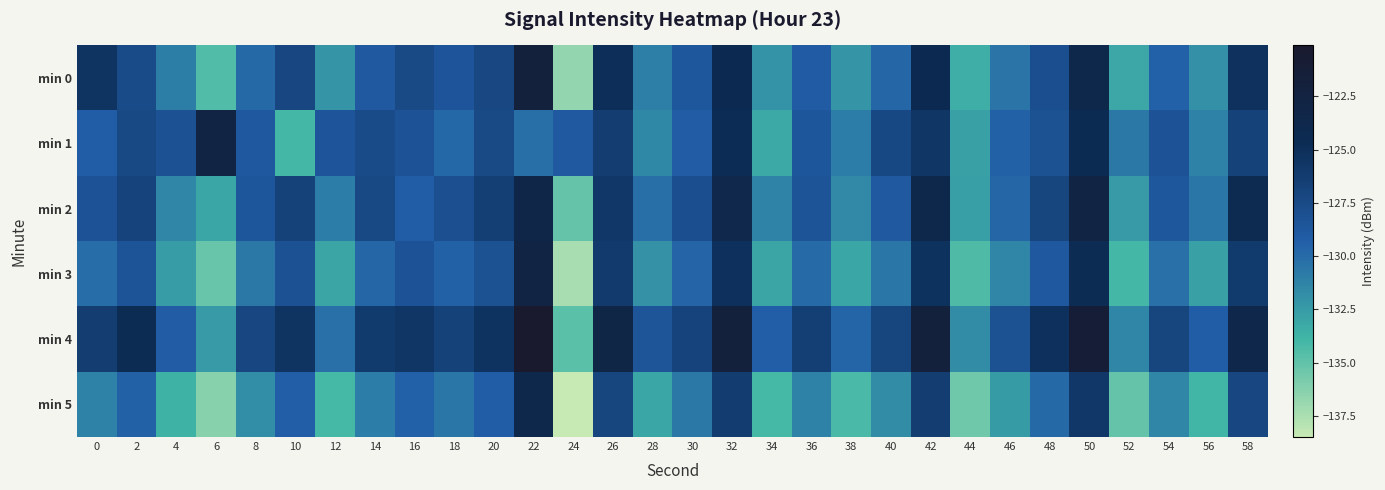

Between 42 and 44, which is larger?

42